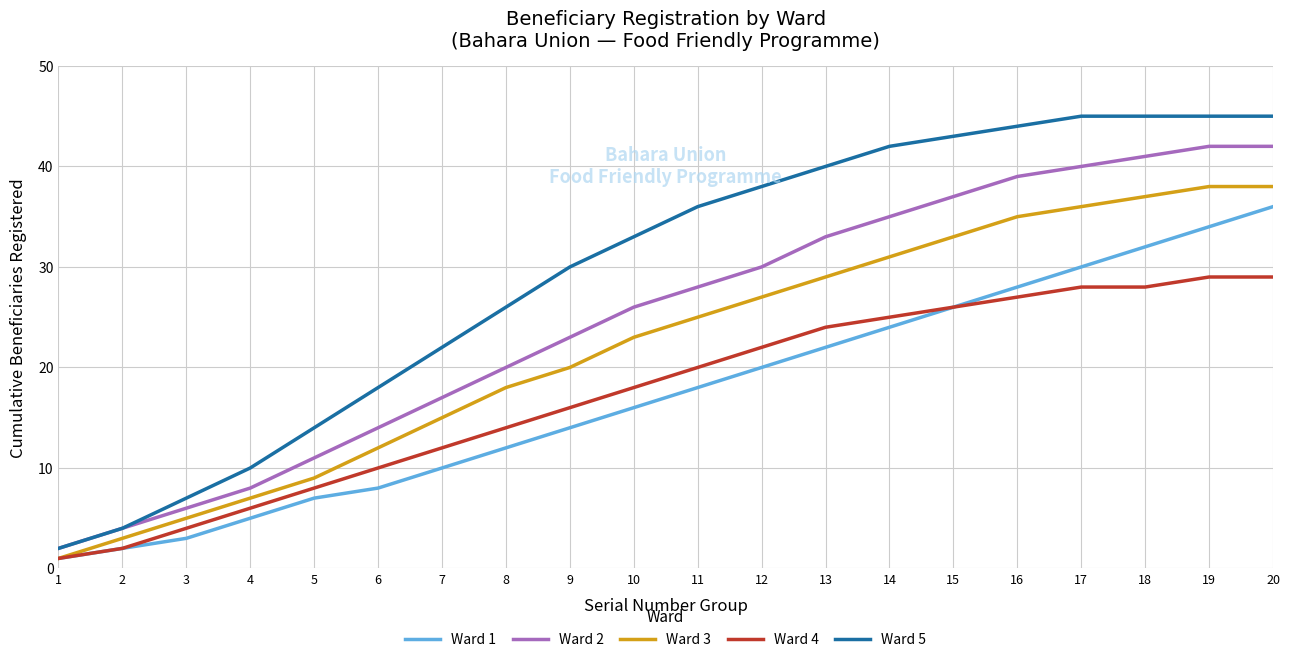

At which label is Ward 2 closest to 22?

9